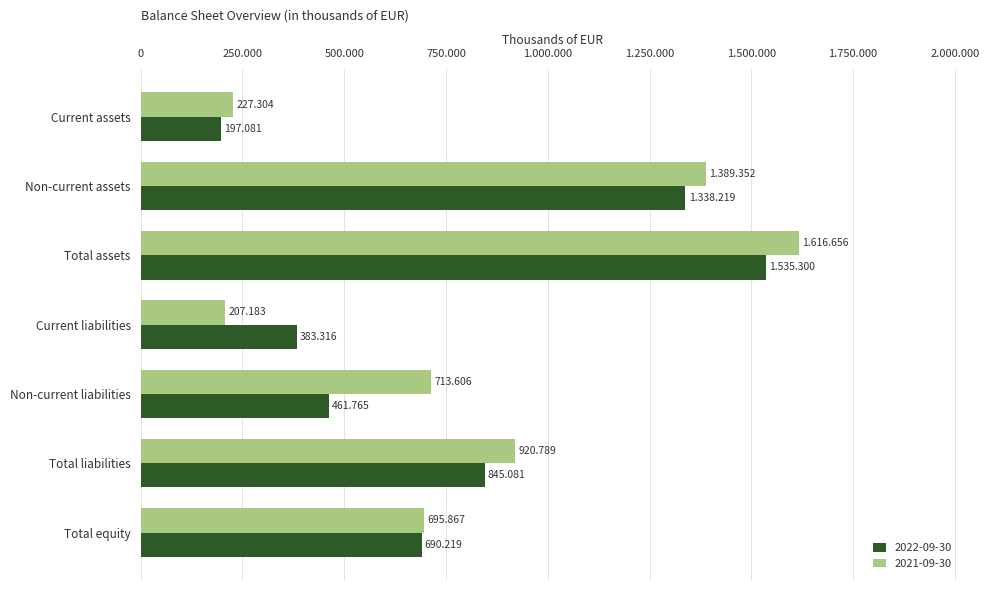

Which has a higher value, Non-current assets or Current assets?

Non-current assets